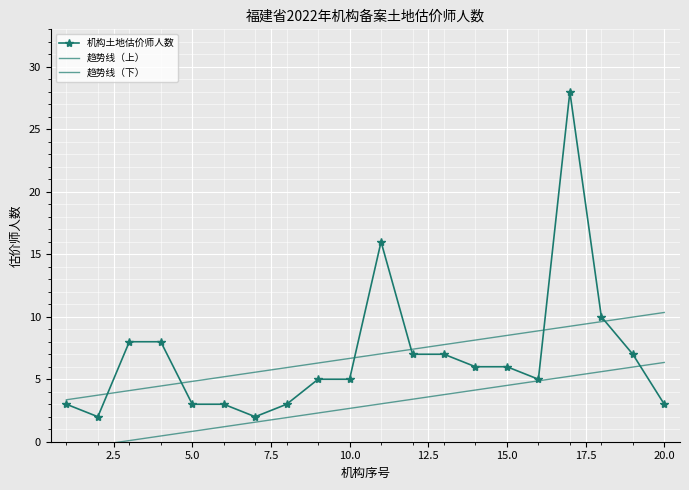

How many lines are shown in the chart?

3